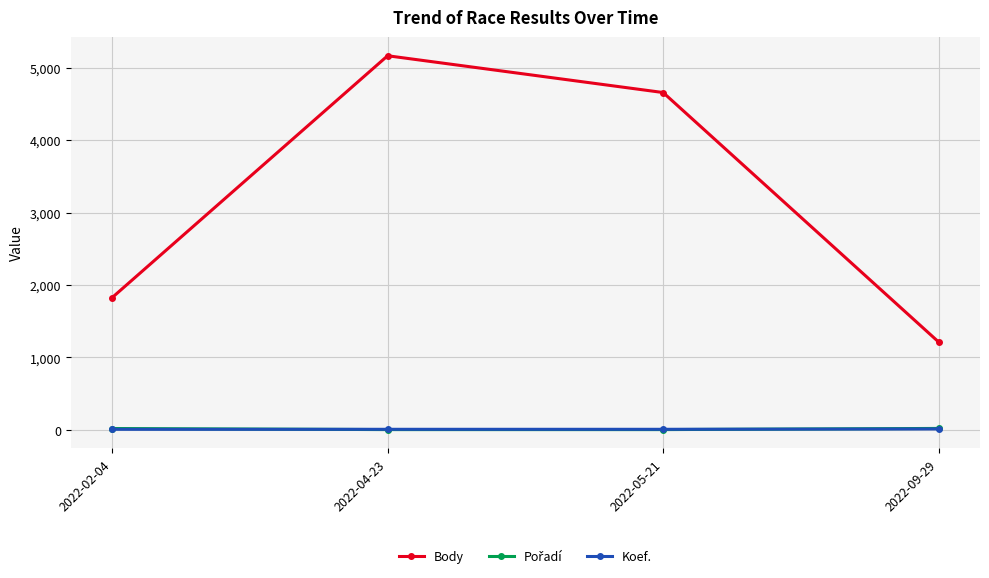

How many series are shown in this chart?

3